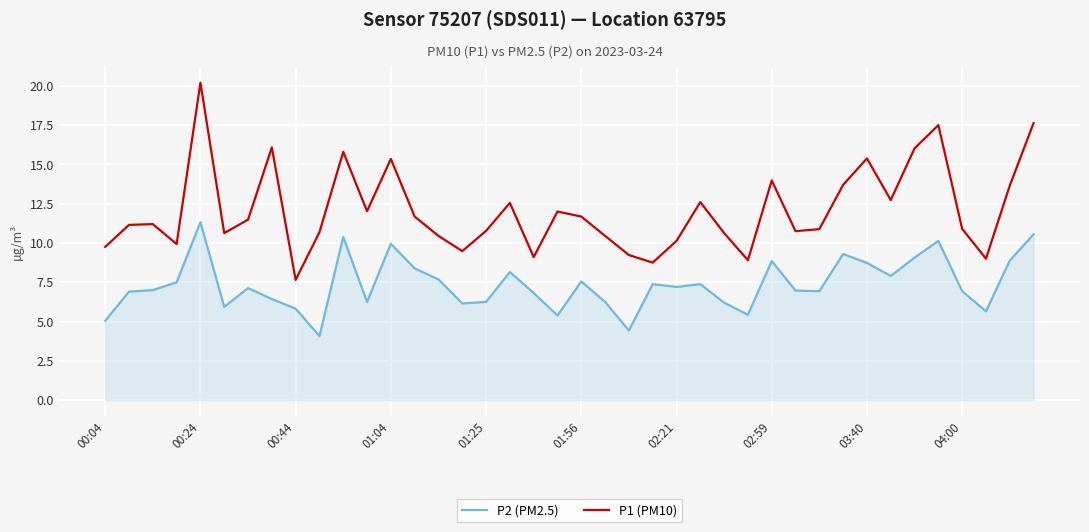

Which series has the largest total across all categories?

P1 (PM10)